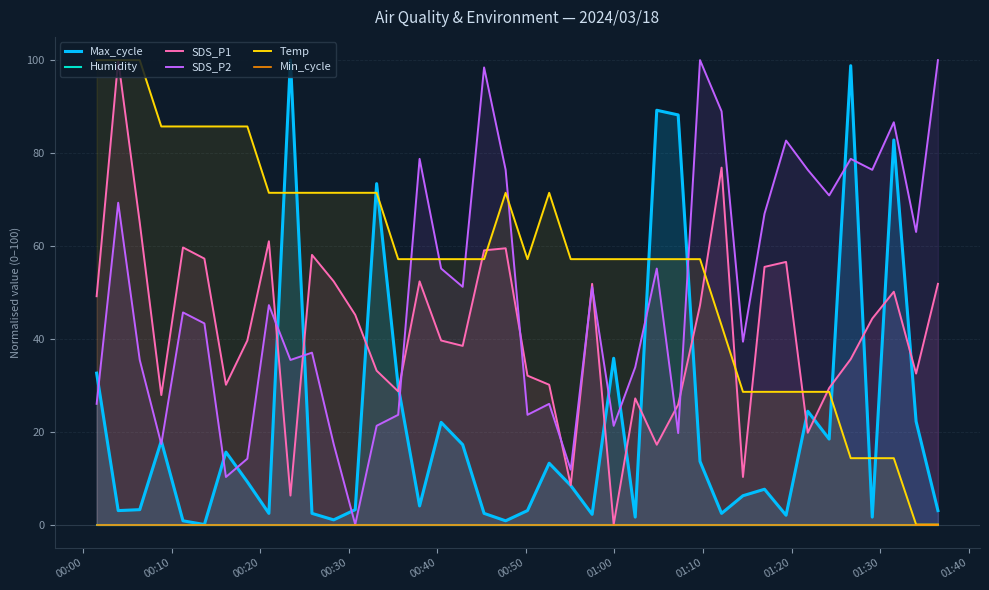

Which series ends up on top after the final intersection of Temp and SDS_P2?

SDS_P2